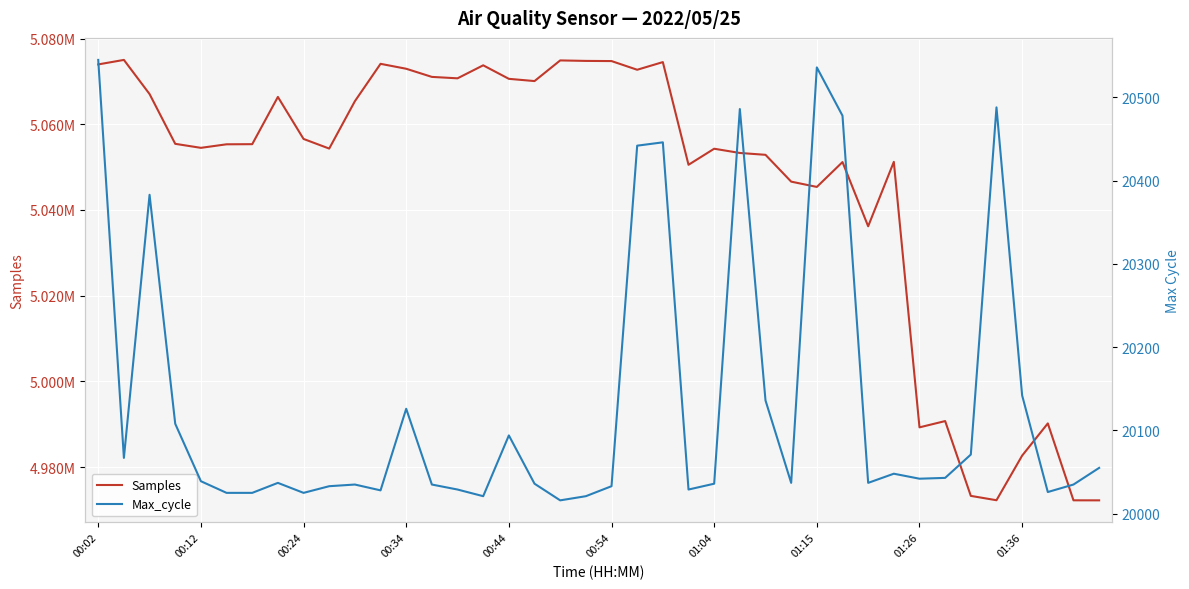

What are all the series names shown in the legend?

Samples, Max_cycle